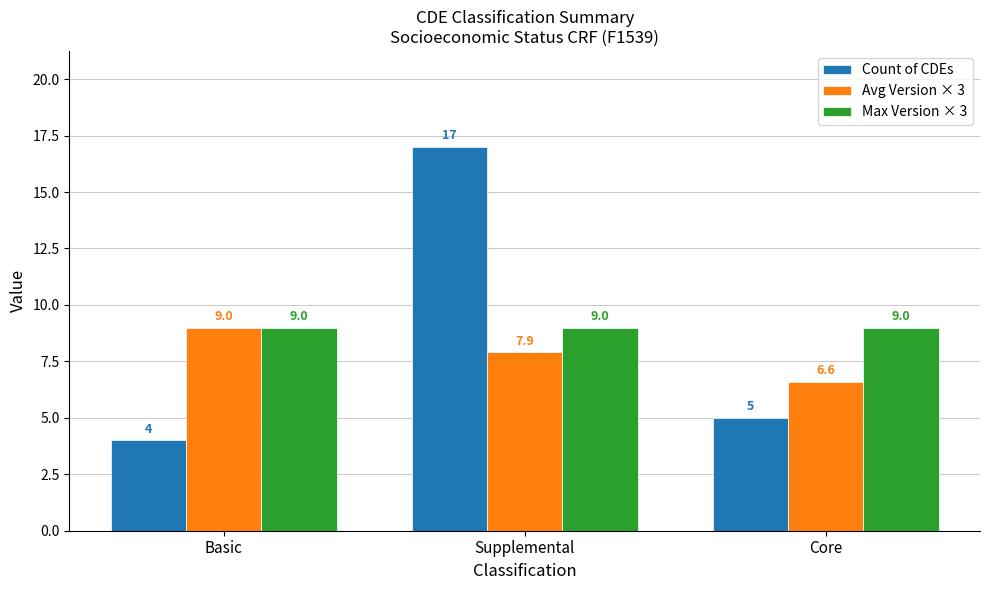

Rank the categories by Count of CDEs value from lowest to highest.

Basic, Core, Supplemental